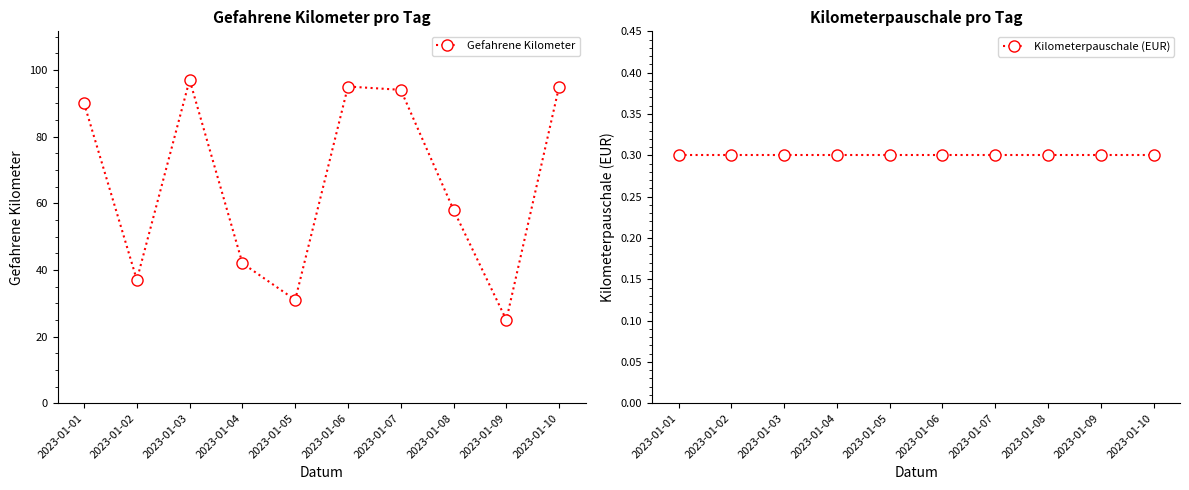

In Gefahrene Kilometer, how many points are higher than both neighbors (excluding endpoints)?

2